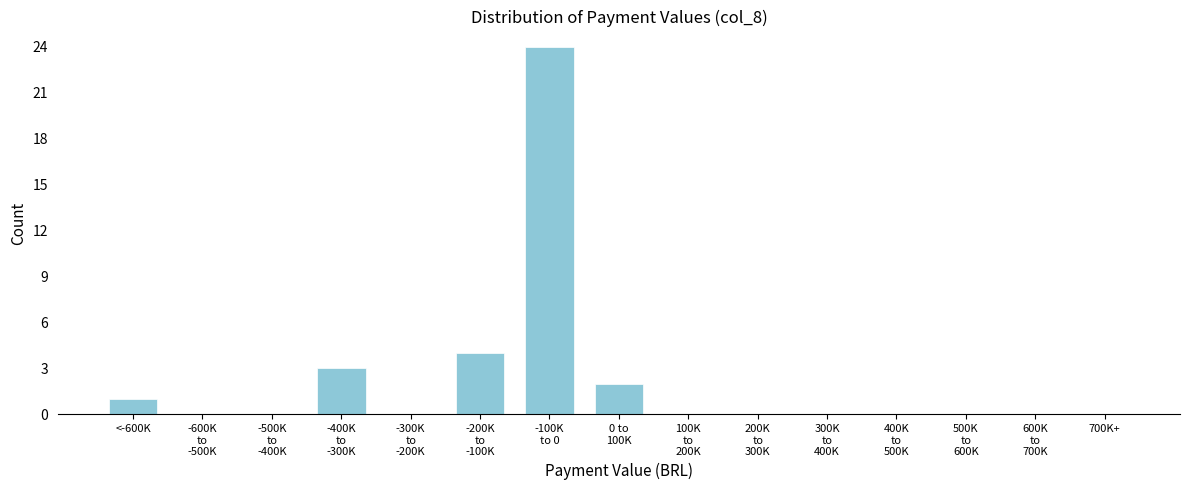

What is the maximum value shown in the chart?

24